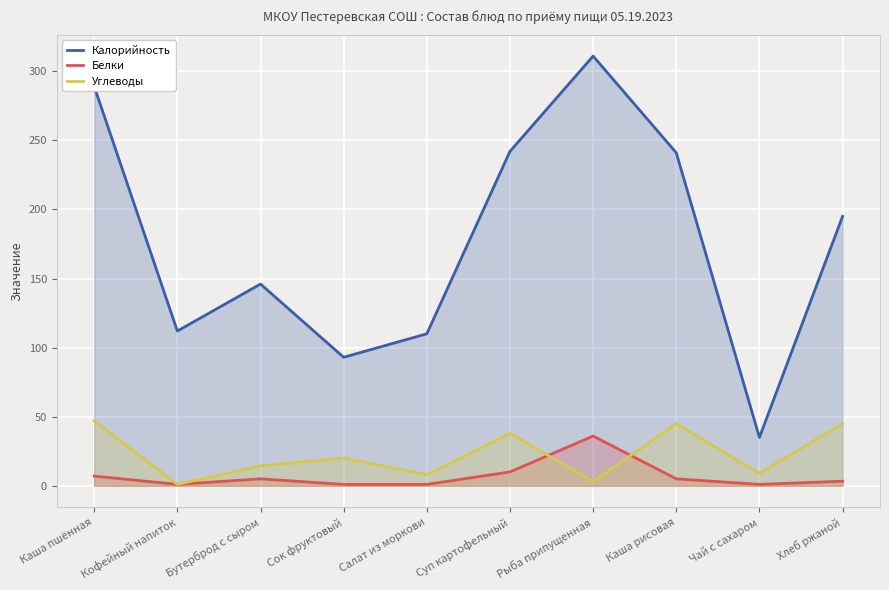

Count the number of categories in the chart.

10